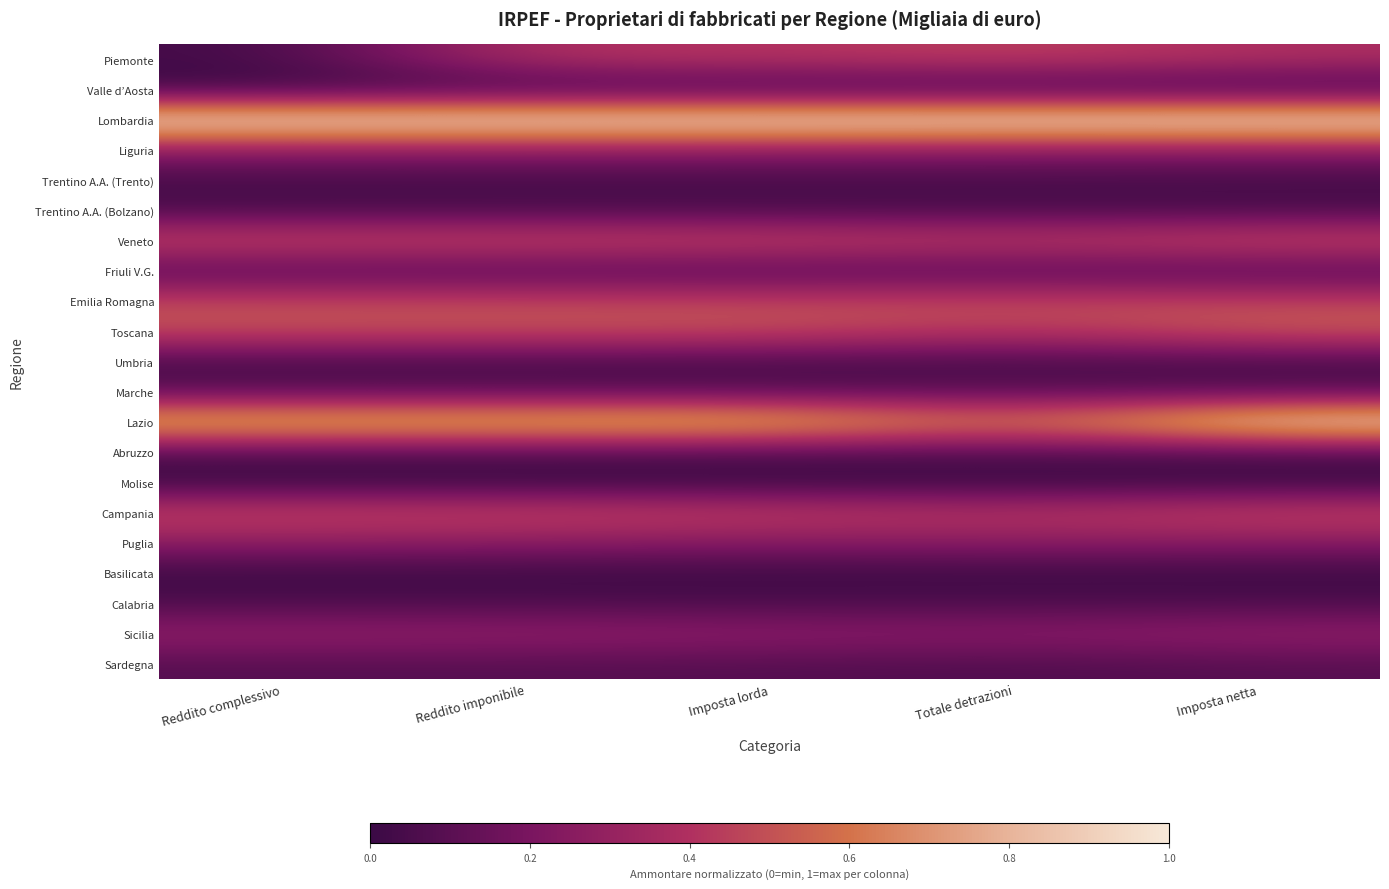

At which category does the chart reach its minimum across all series?

Reddito complessivo